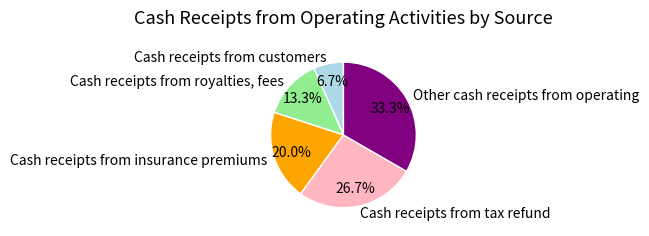

Count the number of slices in the pie.

5